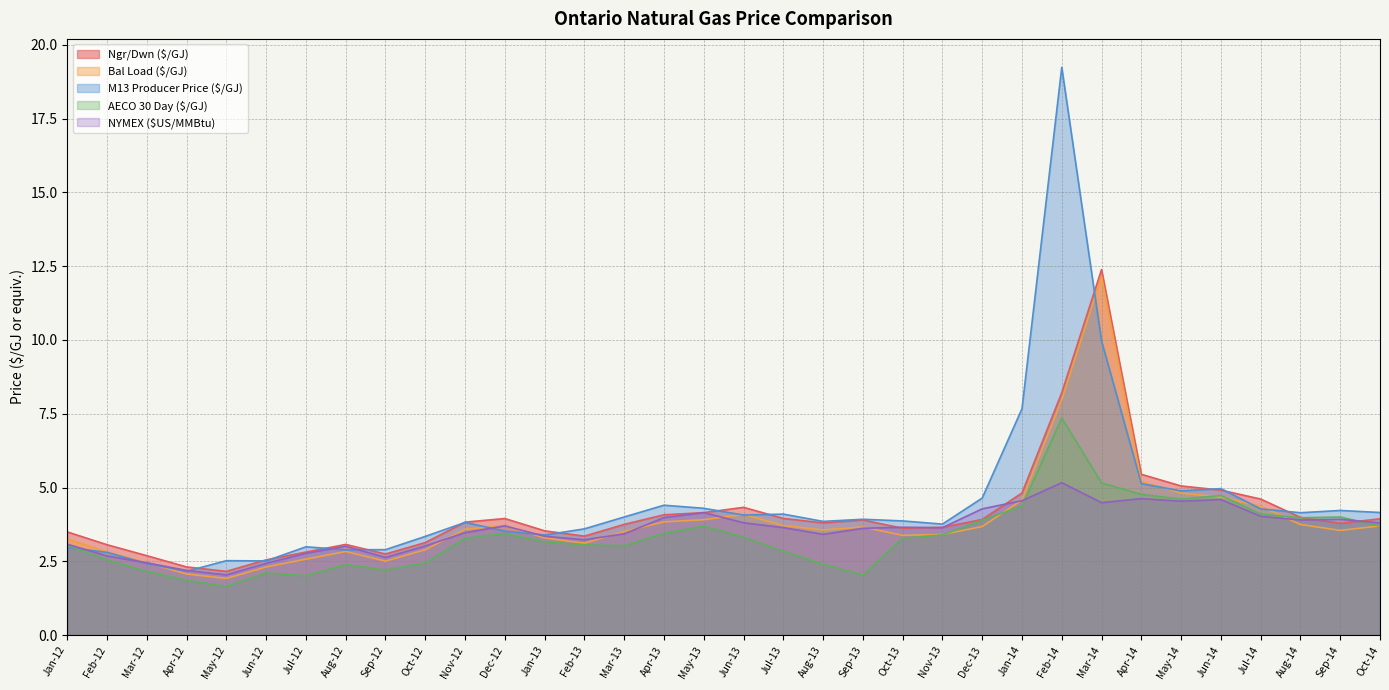

What are all the series names shown in the legend?

Ngr/Dwn ($/GJ), Bal Load ($/GJ), M13 Producer Price ($/GJ), AECO 30 Day ($/GJ), NYMEX ($US/MMBtu)